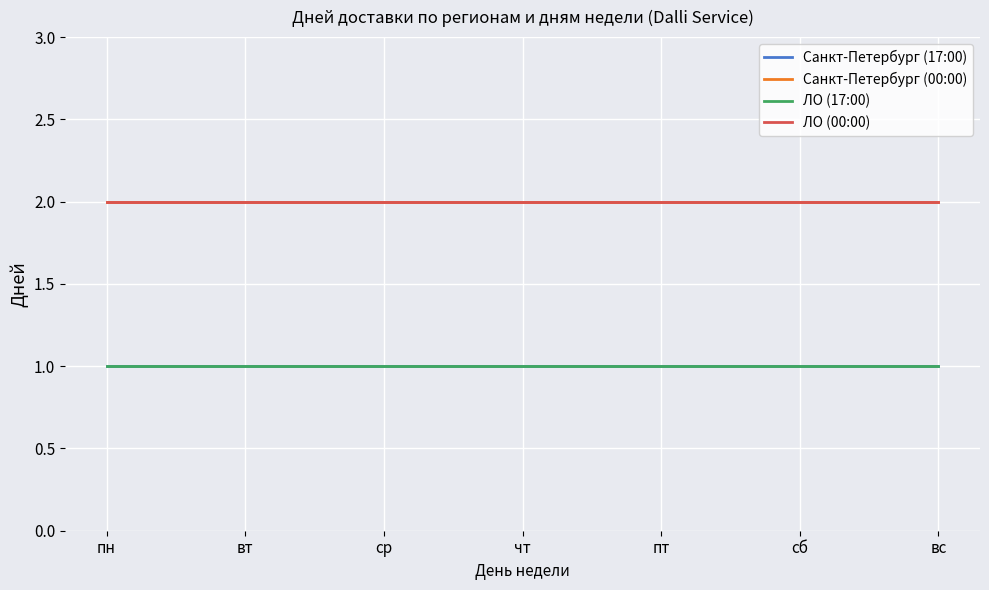

List the labels in order of Санкт-Петербург (17:00) value, smallest first.

пн, вт, ср, чт, пт, сб, вс